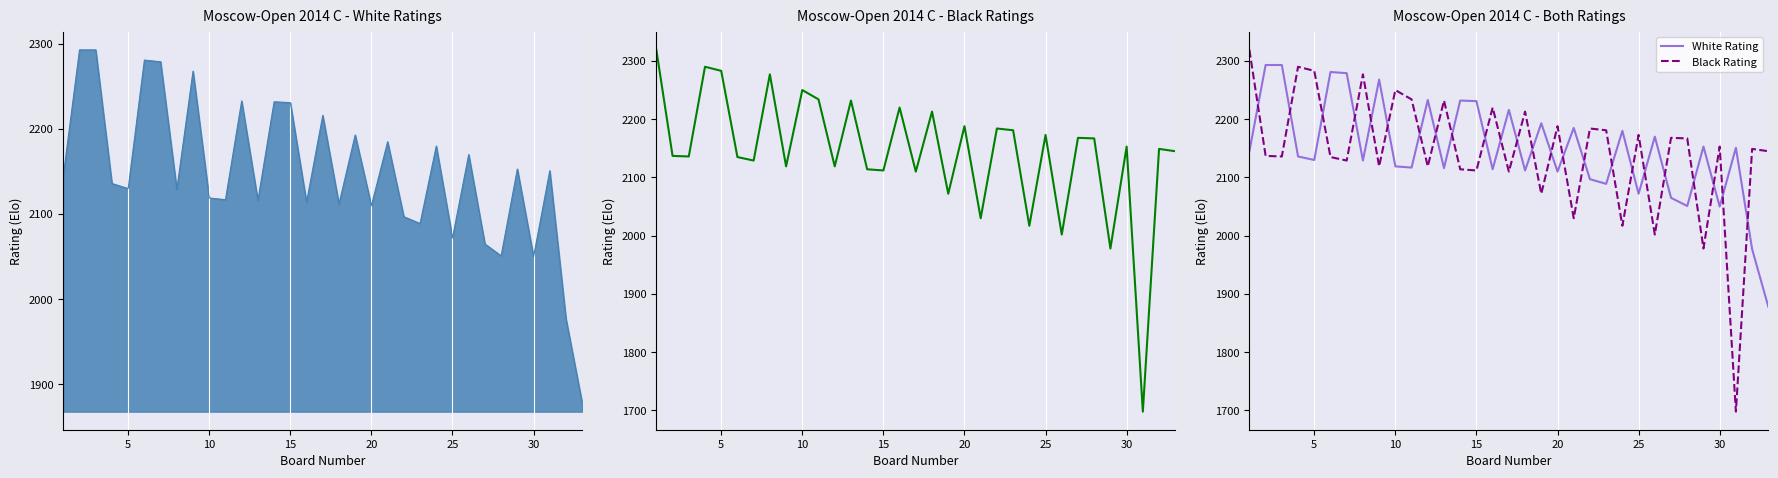

Which has a higher value, 25 or 5?

5